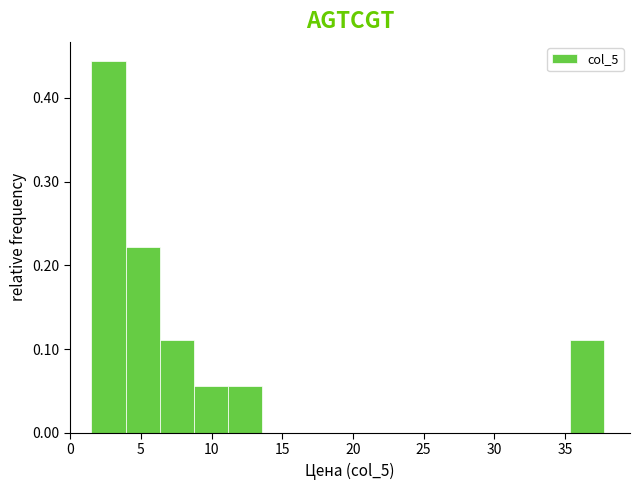

Which range on the x-axis has the tallest bar?

1.5 to 4.0